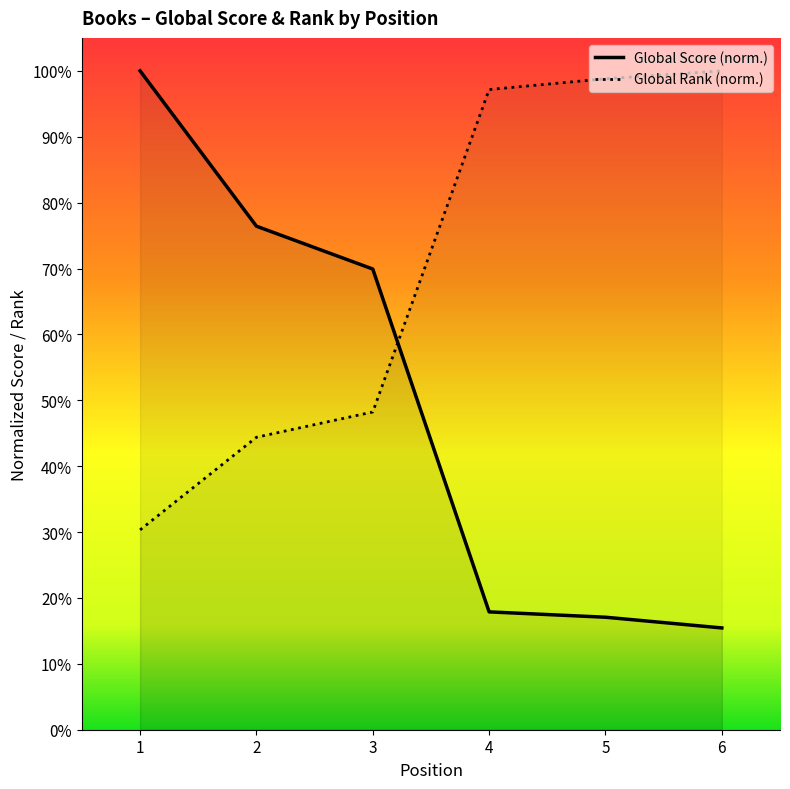

How many times do Global Rank and Global Score cross each other?

1